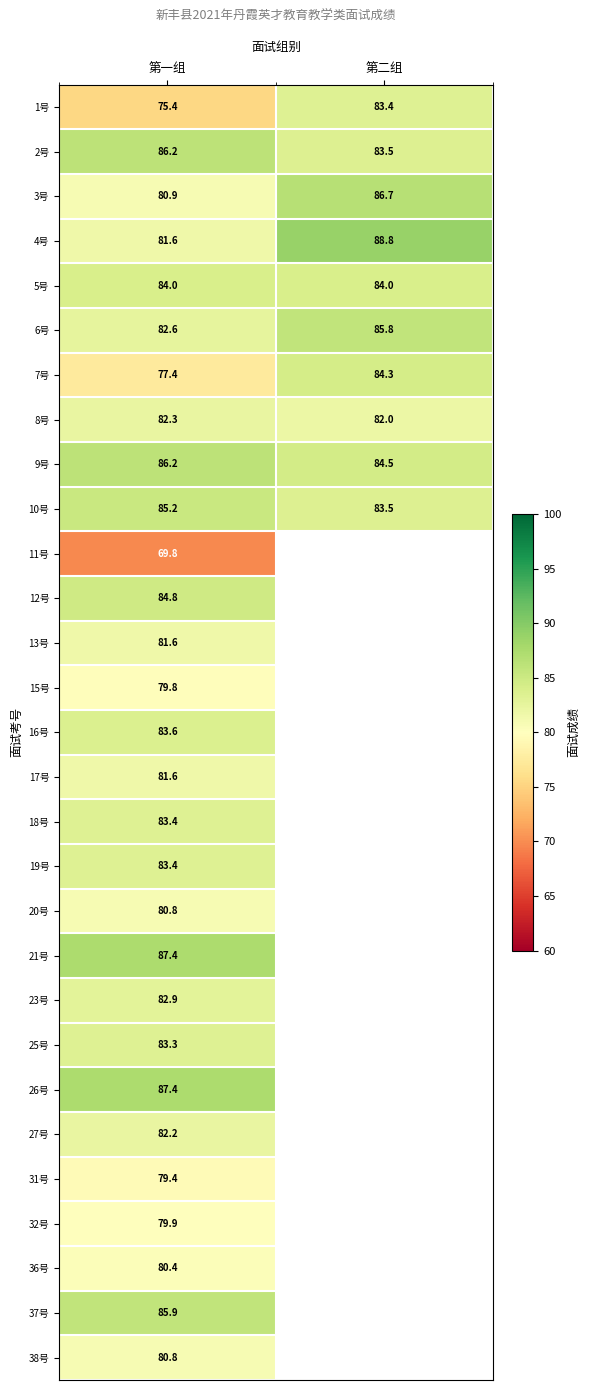

Rank the categories by 7号 value from lowest to highest.

第一组, 第二组